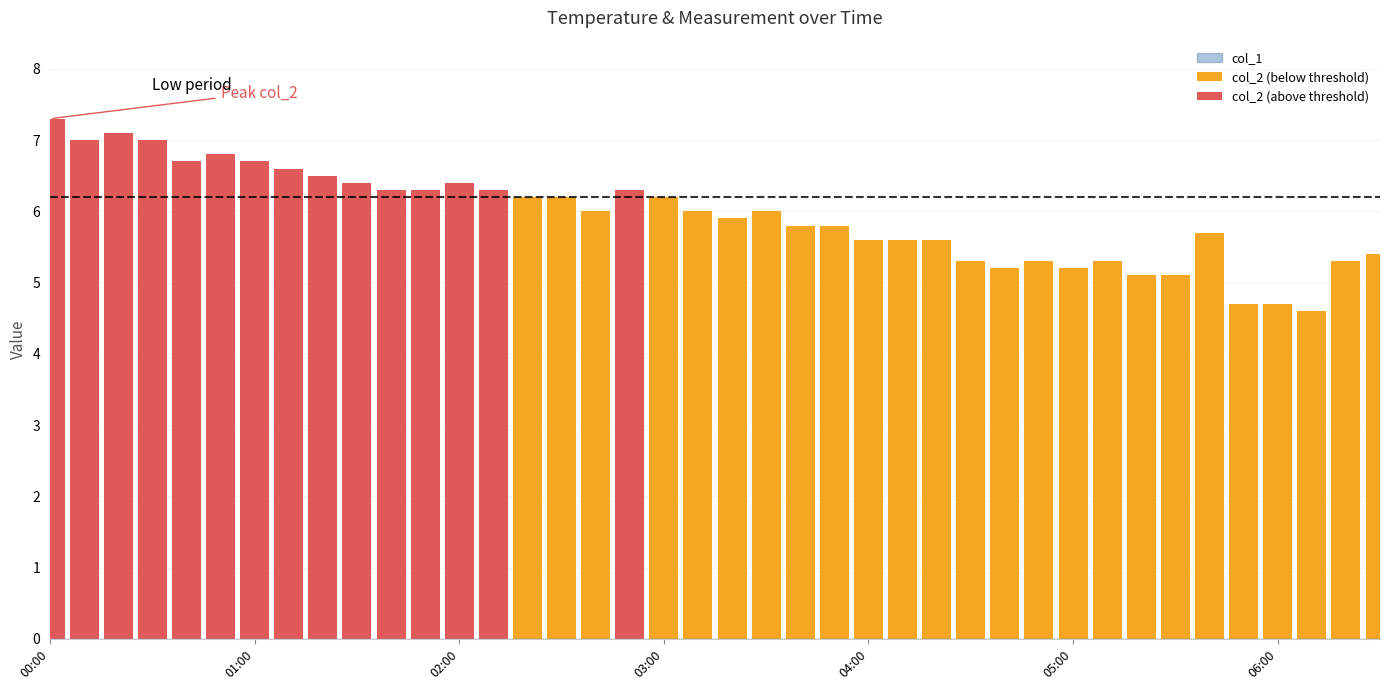

List the series in order of their overall mean, lowest first.

col_1, col_2